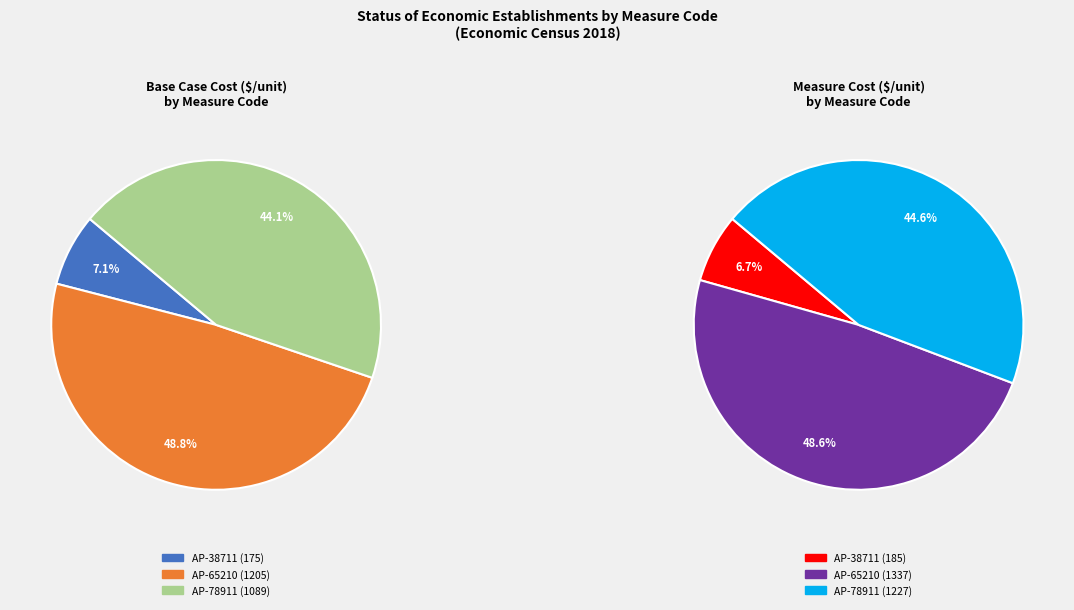

Which category has the biggest portion of the pie?

AP-65210 Measure Cost